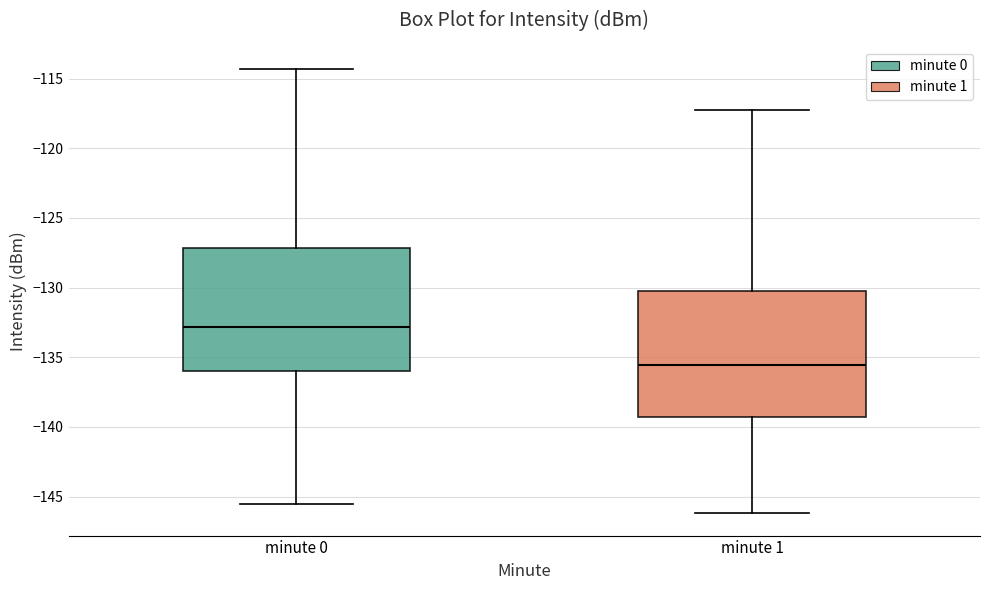

Which box's median line is the highest?

minute 0